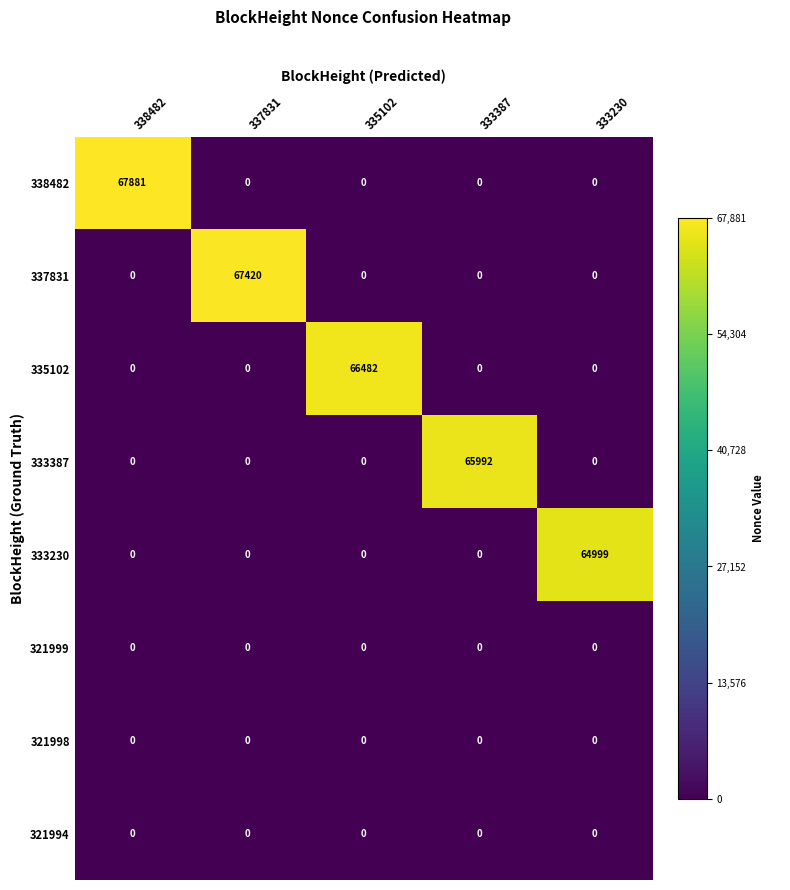

What is the difference between the highest and lowest values at 333387?

65992